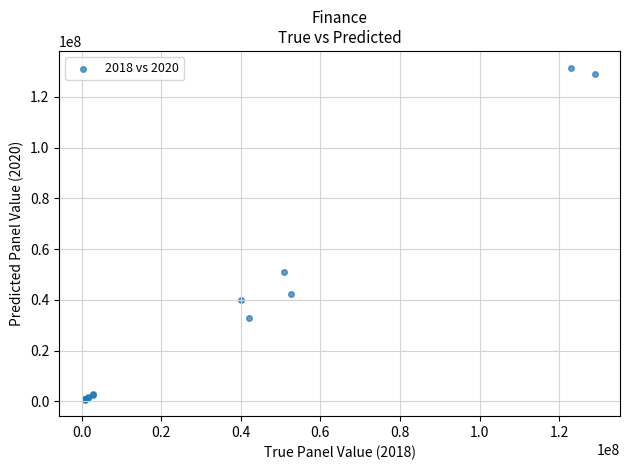

What Y value in the scatter plot is closest to 66140630?

50816451.5